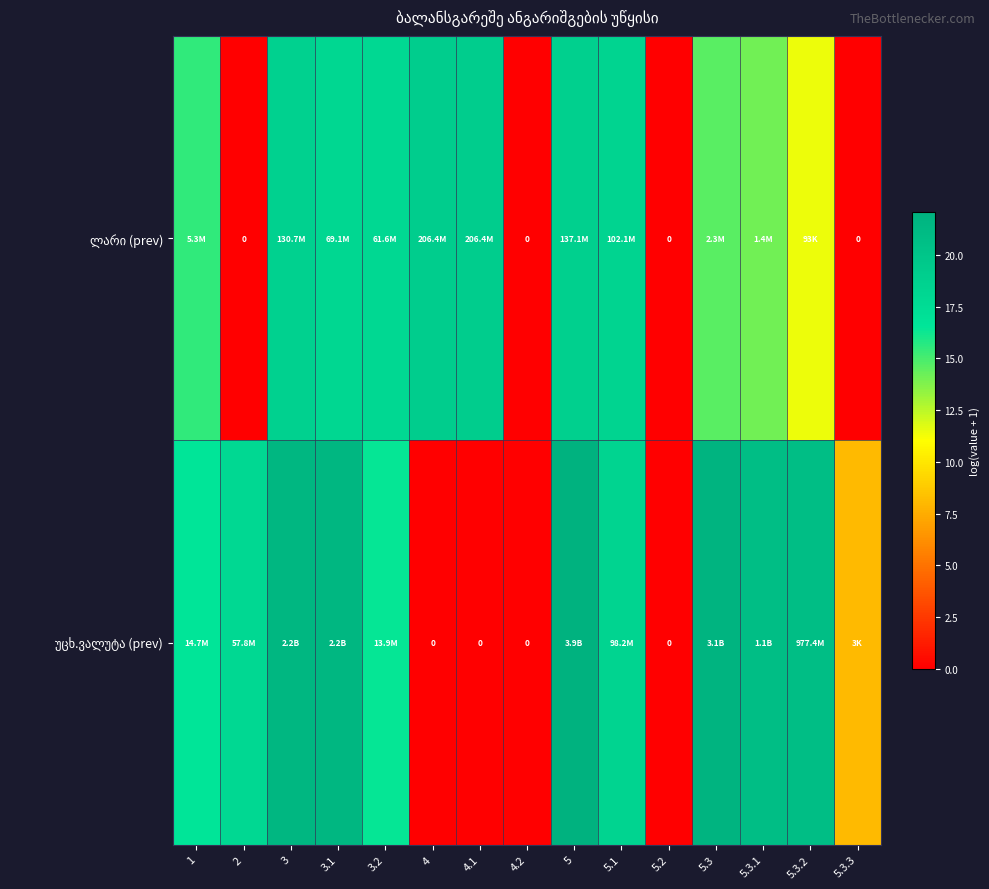

How many values in the ლარი (prev) series are below 15?

7